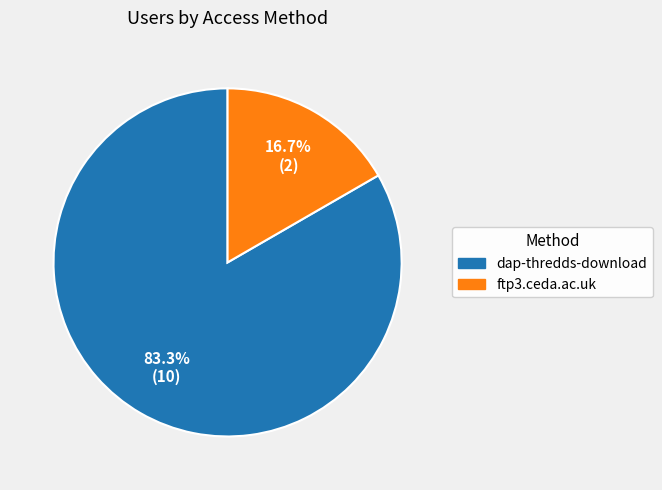

What percentage is the dap-thredds-download slice, to the nearest percent?

83%